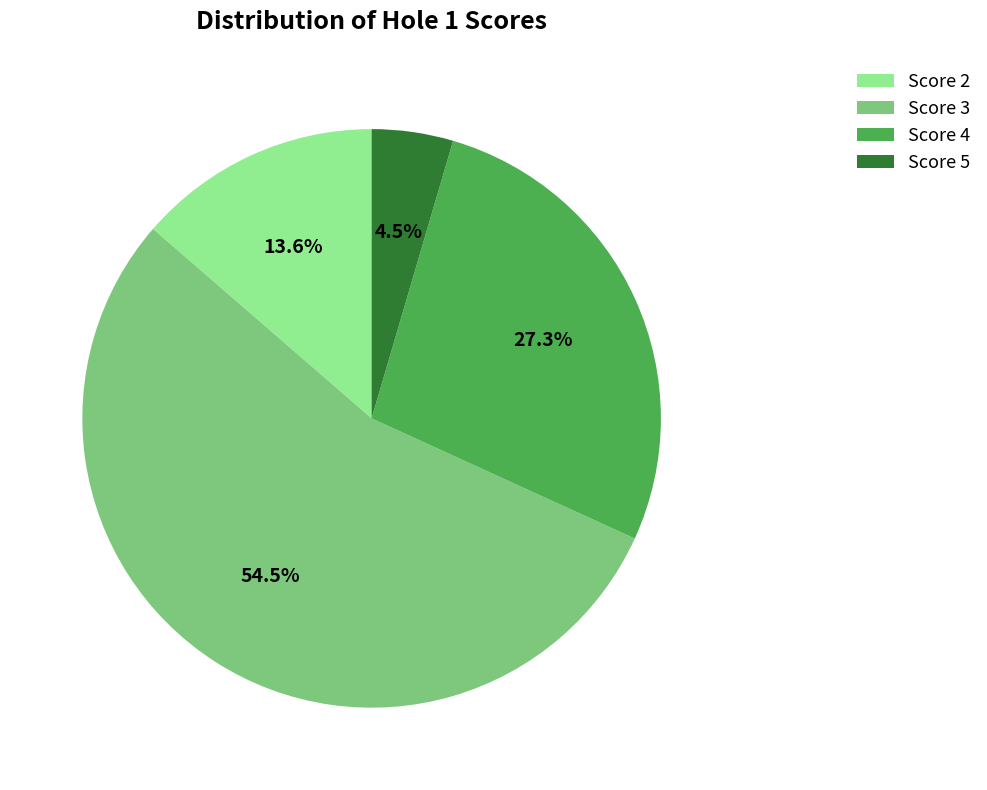

To the nearest percent, what is the average slice percentage?

25%